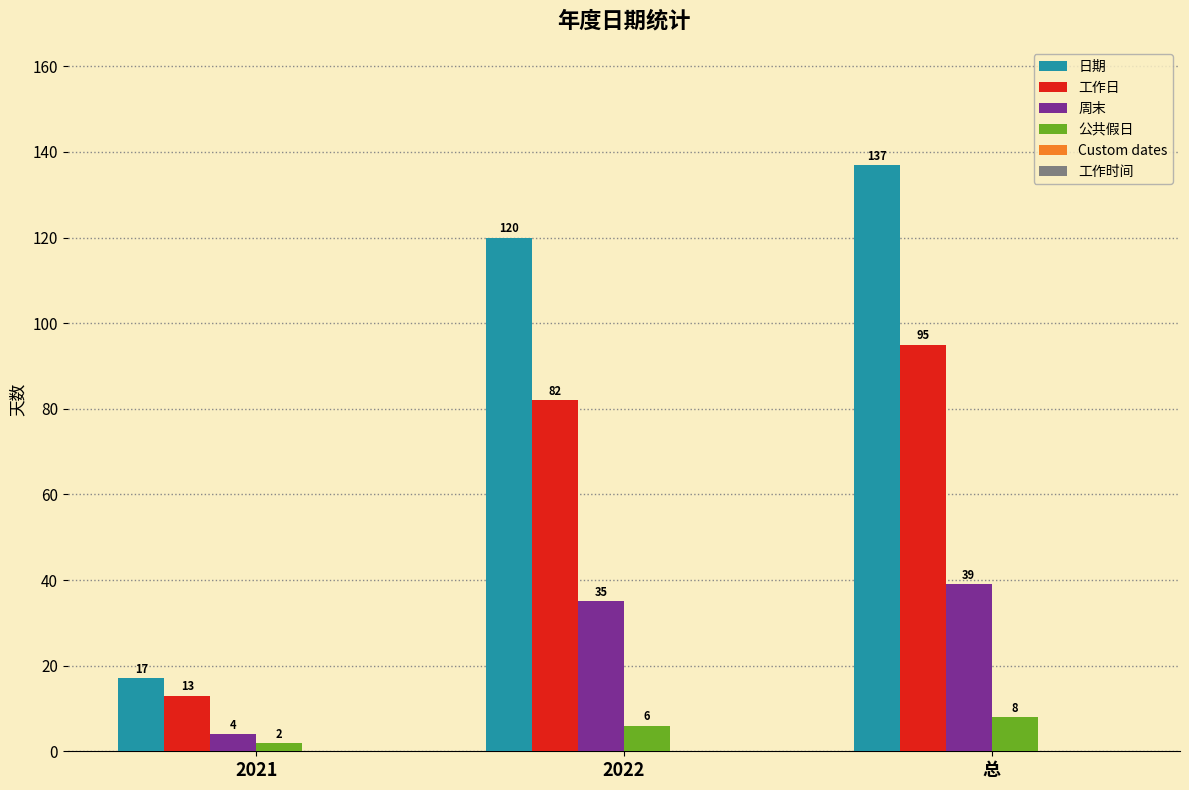

How many series are shown in this chart?

4